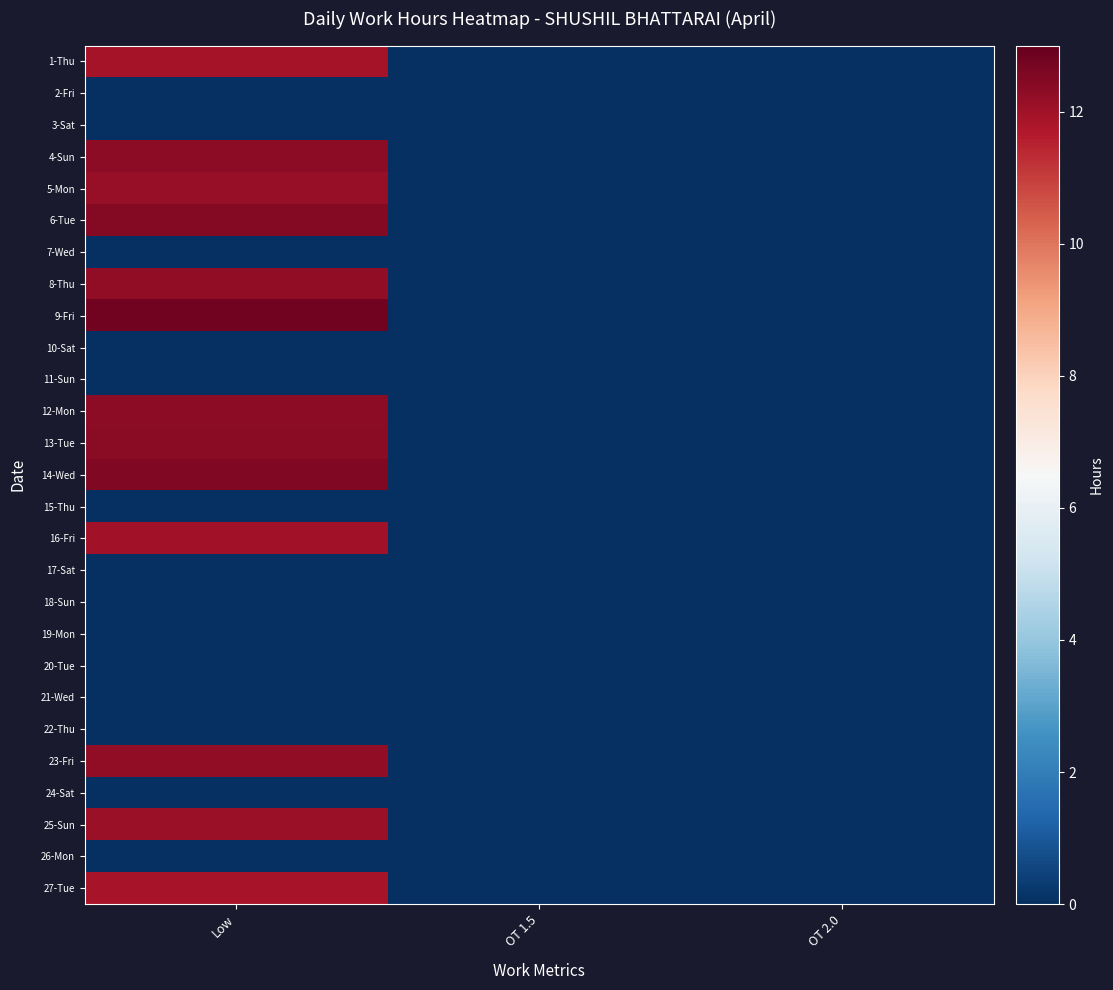

Which series changed the most between Low and OT 2.0?

9-Fri